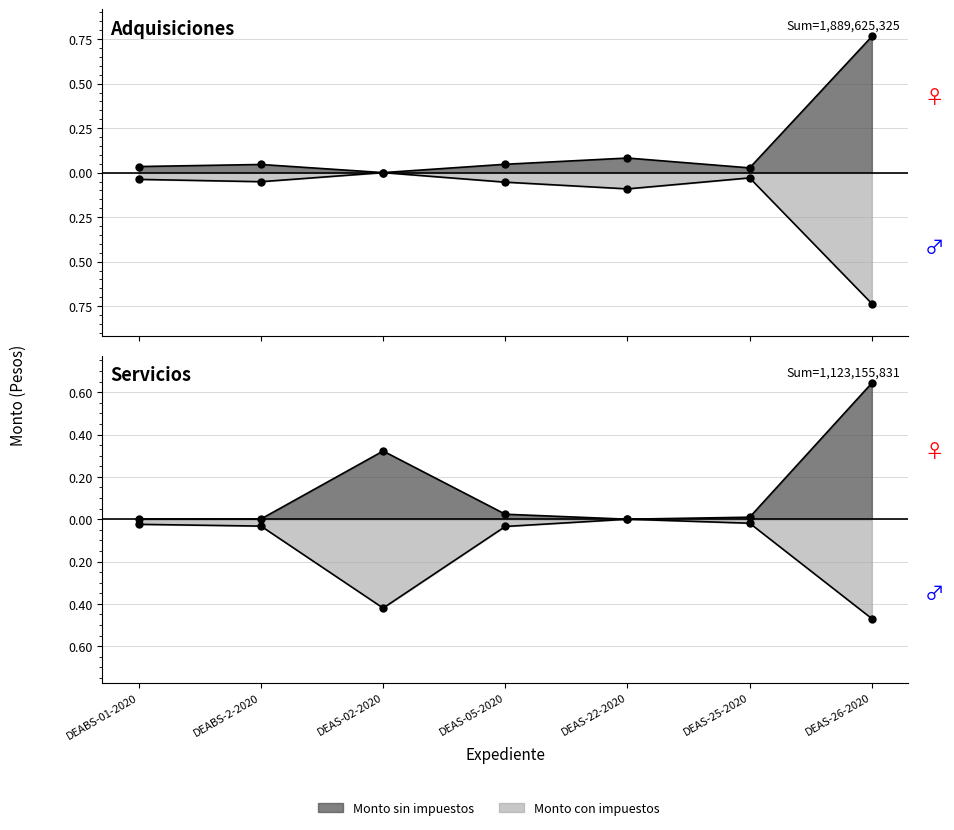

How many lines are shown in the chart?

4